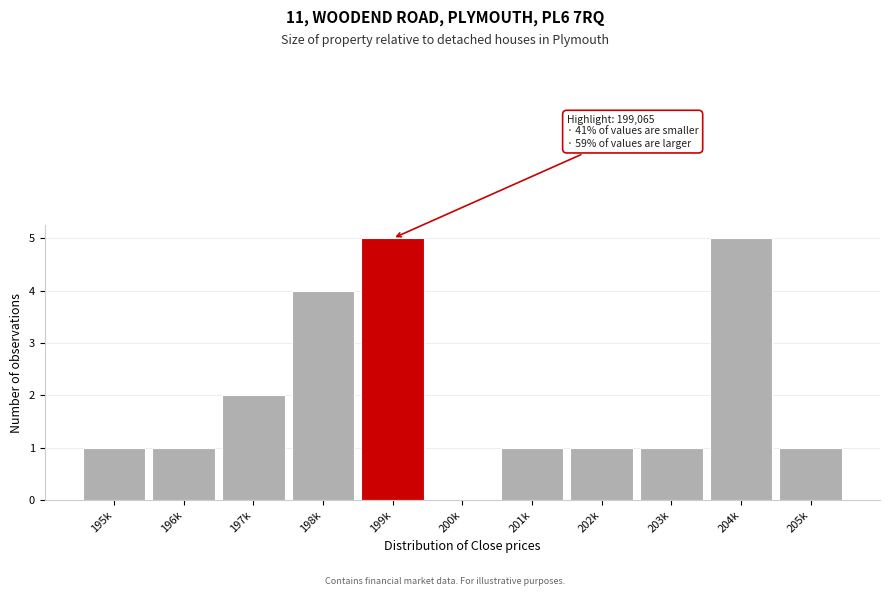

Reading left to right, transcribe all the data shown in this chart.

195k=1	196k=1	197k=2	198k=4	199k=5	200k=0	201k=1	202k=1	203k=1	204k=5	205k=1